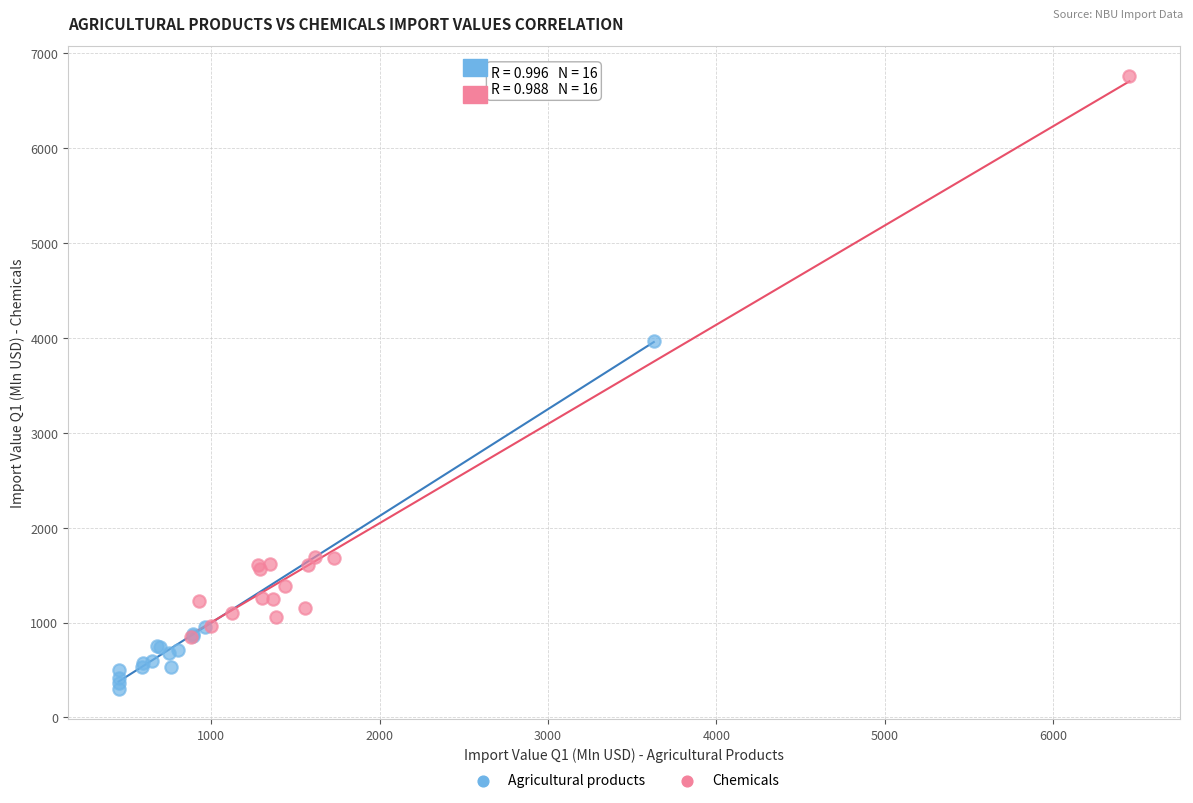

Which series contains the highest Y value?

Chemicals